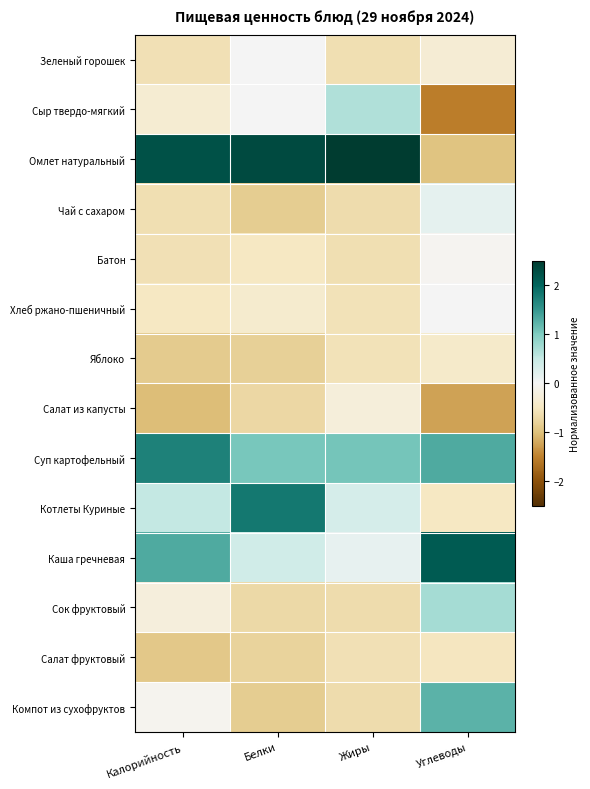

How many distinct data groups are displayed?

14